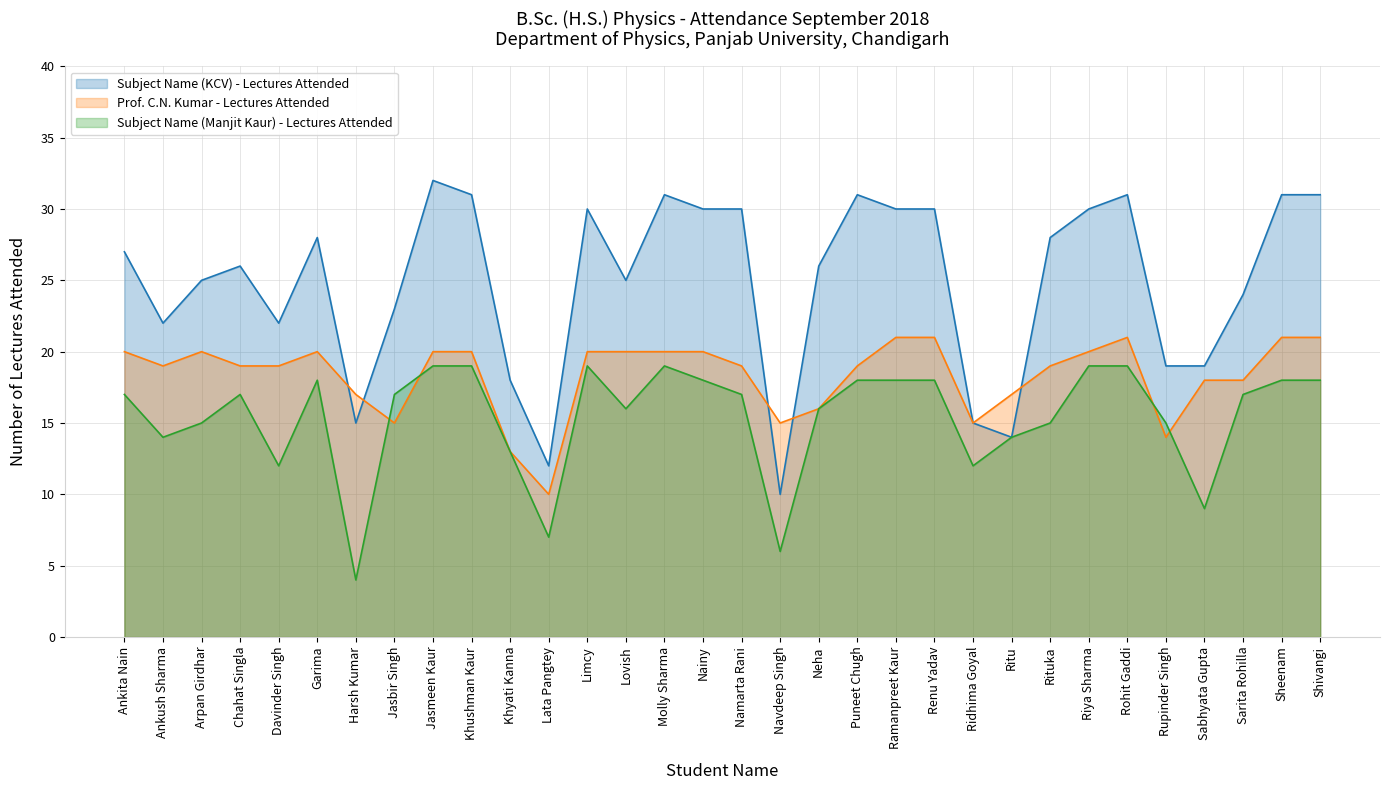

Reading right to left, extract all data points from this chart.

Subject Name (KCV) - Lectures Attended: 31	31	24	19	19	31	30	28	14	15	30	30	31	26	10	30	30	31	25	30	12	18	31	32	23	15	28	22	26	25	22	27
Prof. C.N. Kumar - Lectures Attended: 21	21	18	18	14	21	20	19	17	15	21	21	19	16	15	19	20	20	20	20	10	13	20	20	15	17	20	19	19	20	19	20
Subject Name (Manjit Kaur) - Lectures Attended: 18	18	17	9	15	19	19	15	14	12	18	18	18	16	6	17	18	19	16	19	7	13	19	19	17	4	18	12	17	15	14	17